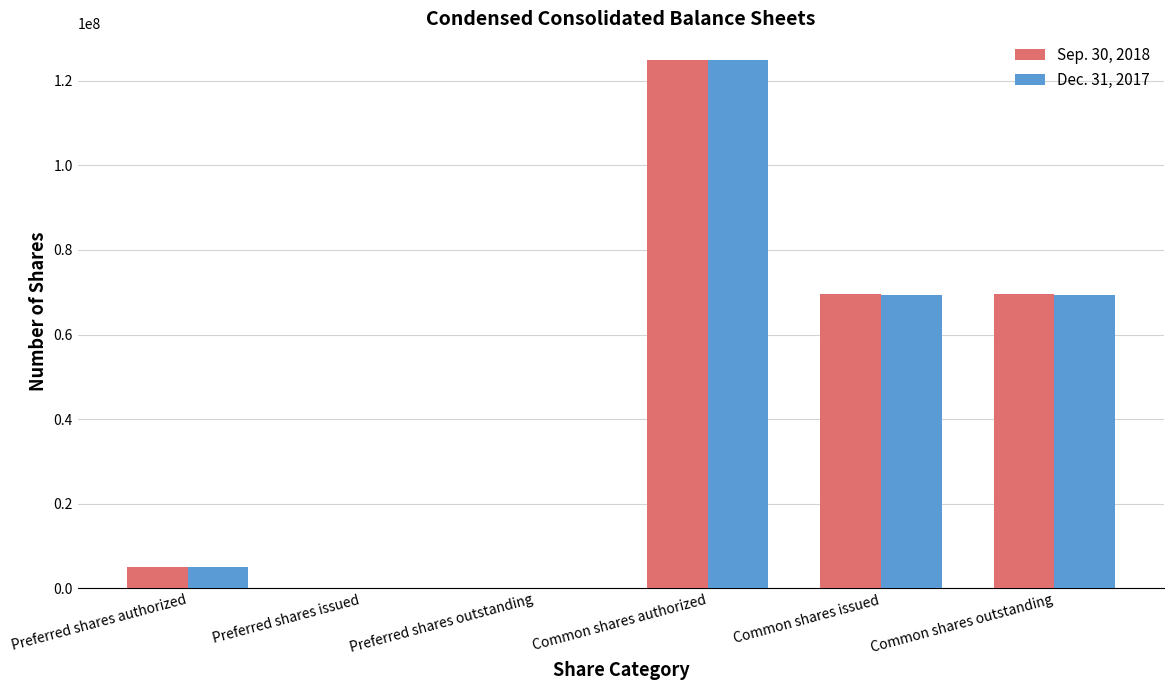

Does the chart contain stacked bars?

No